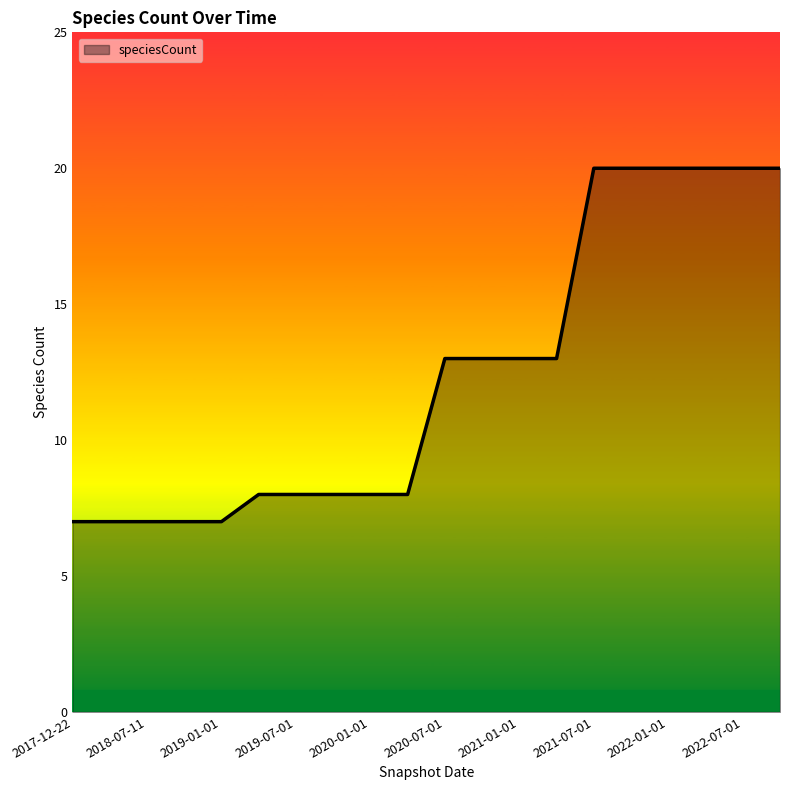

What is the maximum value shown in the chart?

20